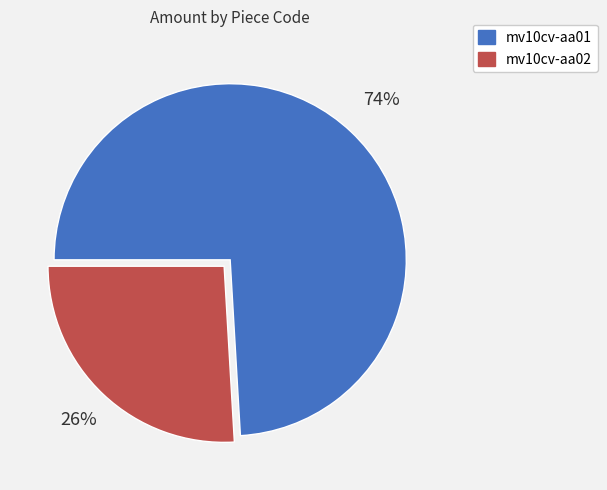

How many slices are in this pie chart?

2